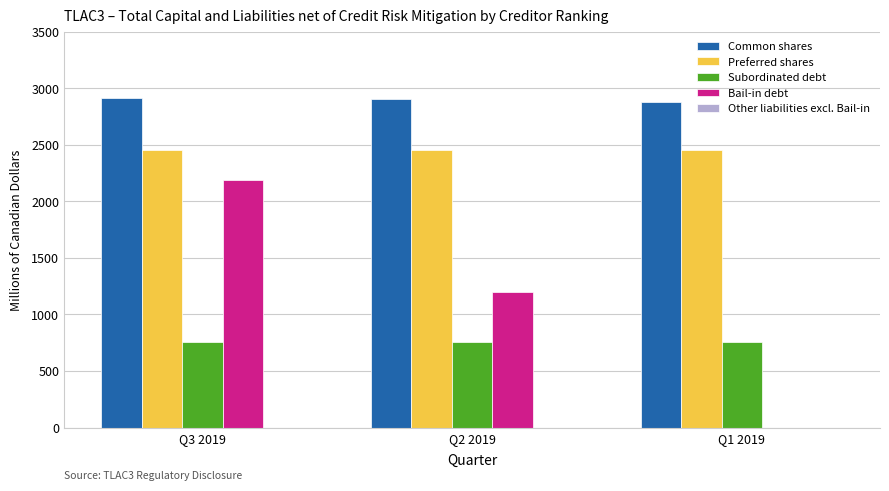

Between Q3 2019 and Q2 2019, which series saw the biggest shift?

Bail-in debt